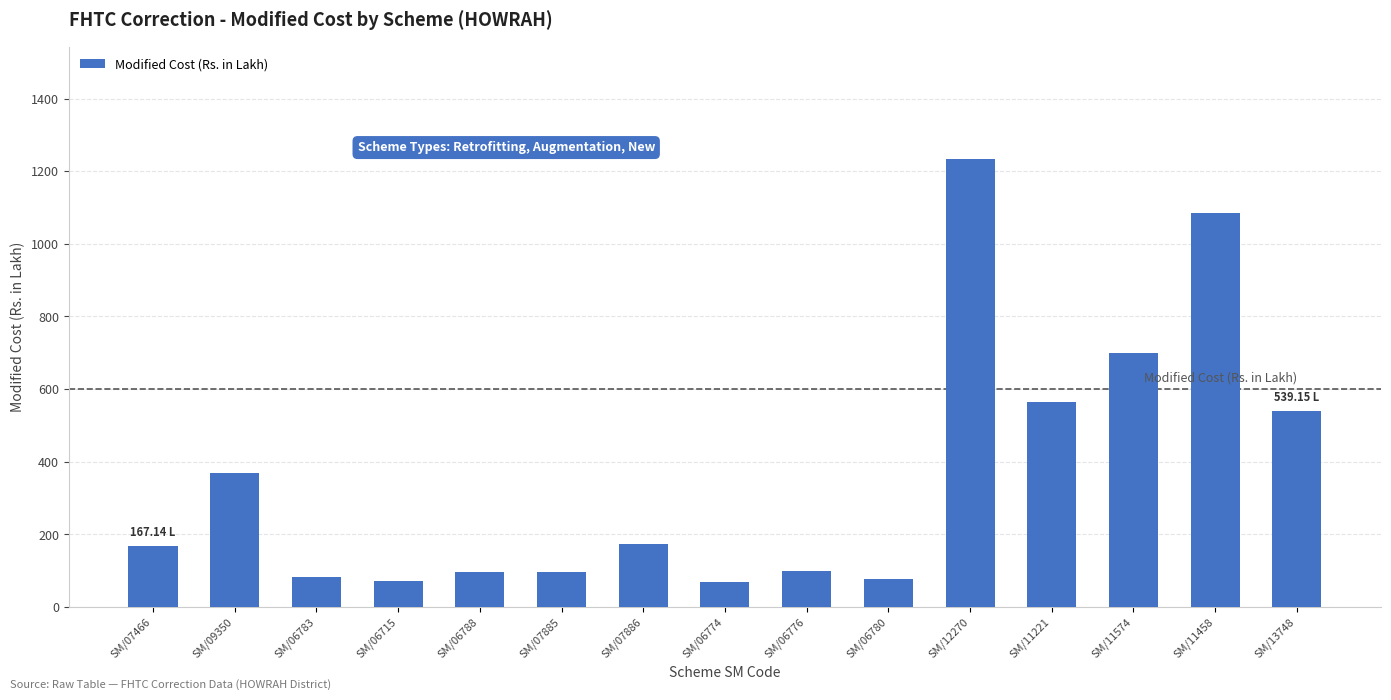

Count the number of categories in the chart.

15